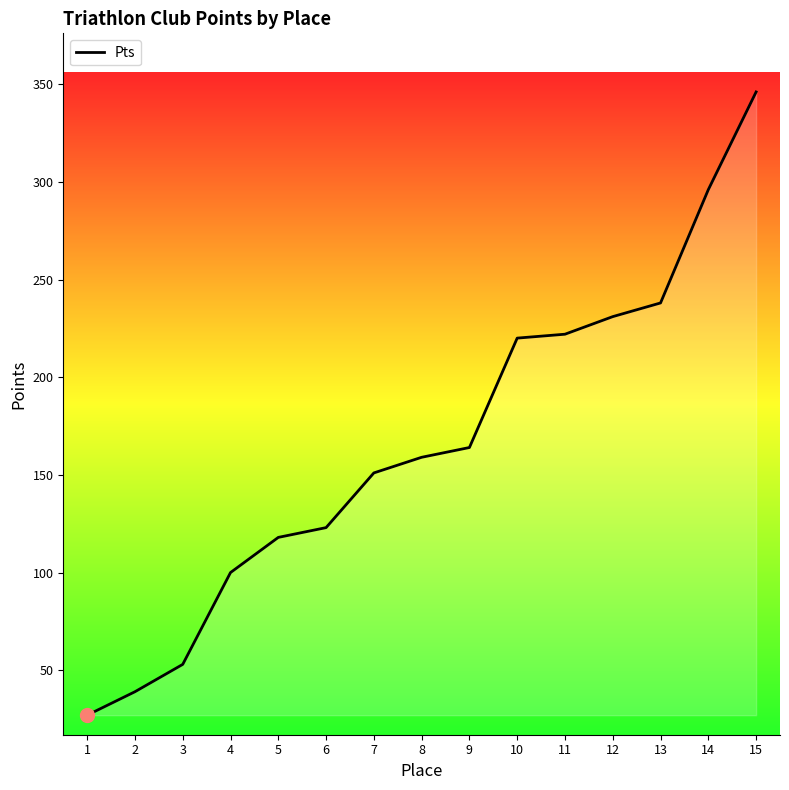

What is the smallest value displayed?

27